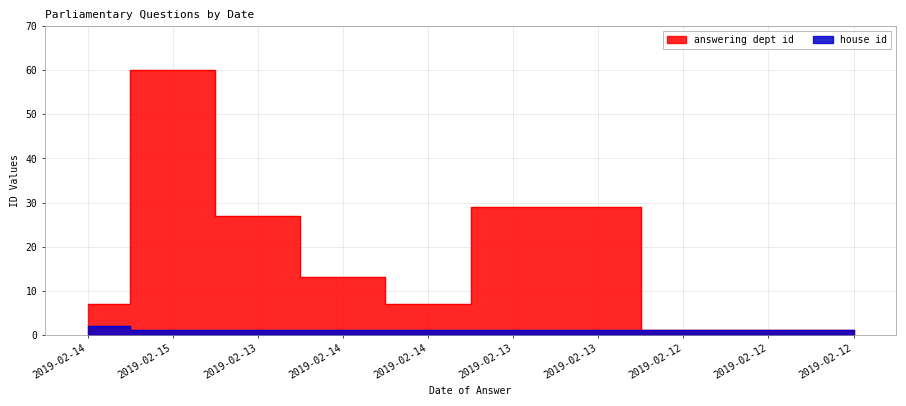

What is the greatest value displayed?

60